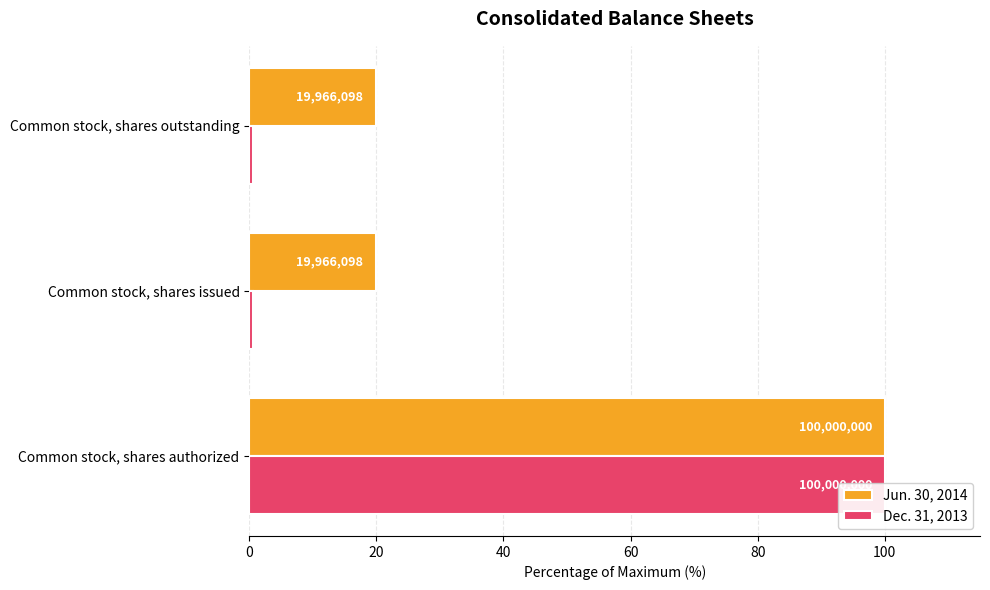

What value does the Jun. 30, 2014 series have at 40?

20.0